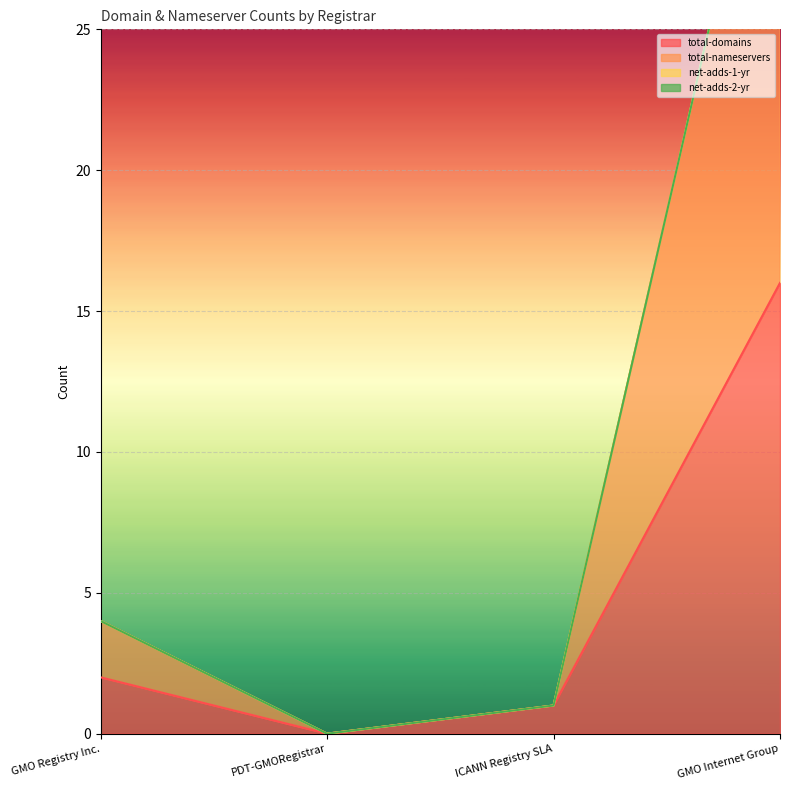

What is the difference between the total-domains values at GMO Registry Inc. and ICANN Registry SLA?

1